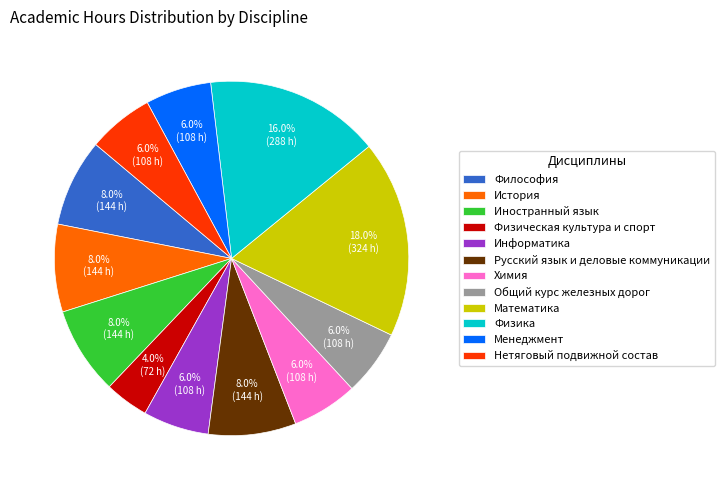

Is Физическая культура и спорт the majority of the pie?

No